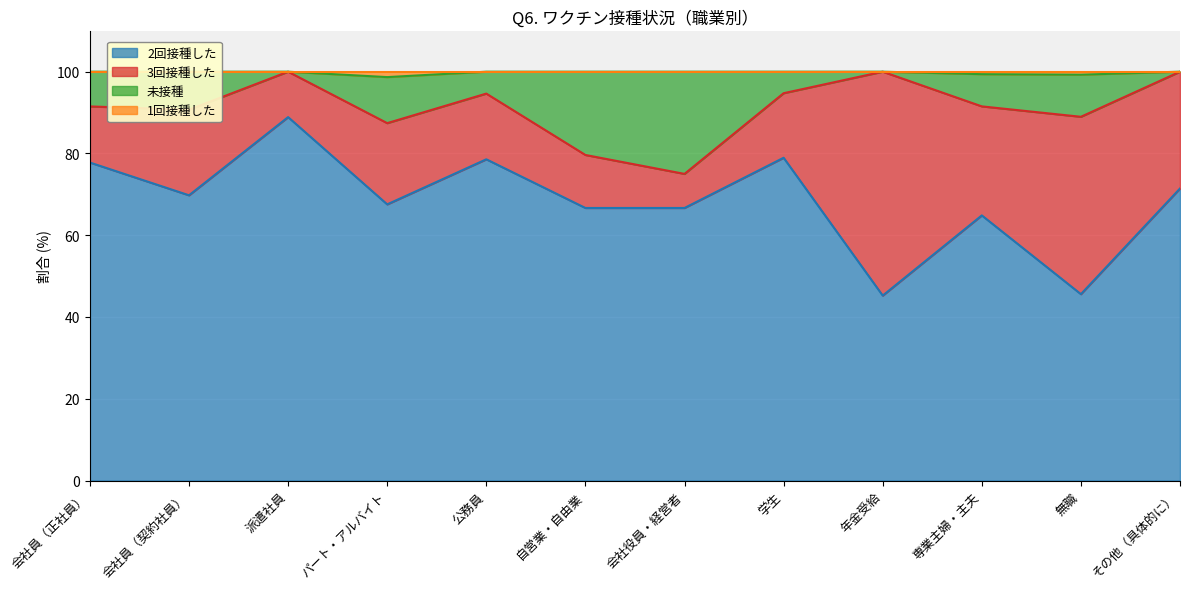

What is the greatest value displayed?

100.0